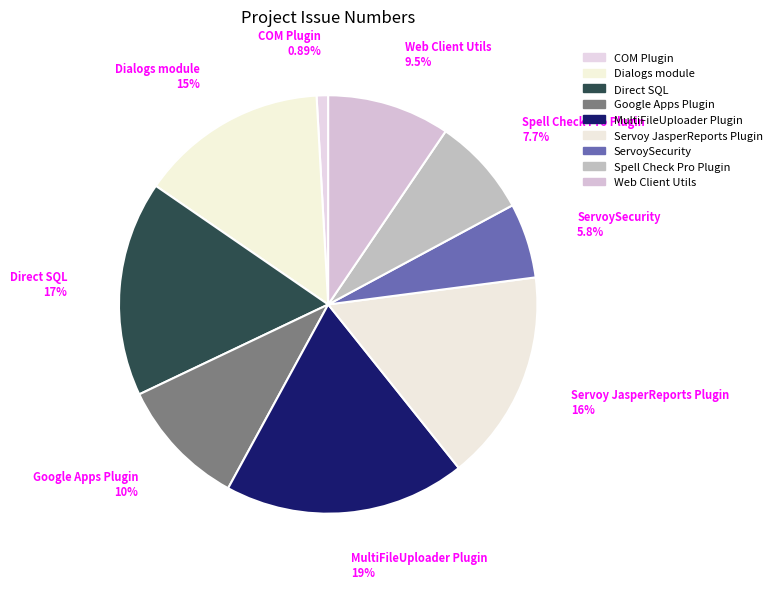

Combined, do MultiFileUploader Plugin and Dialogs module account for over 50%?

No